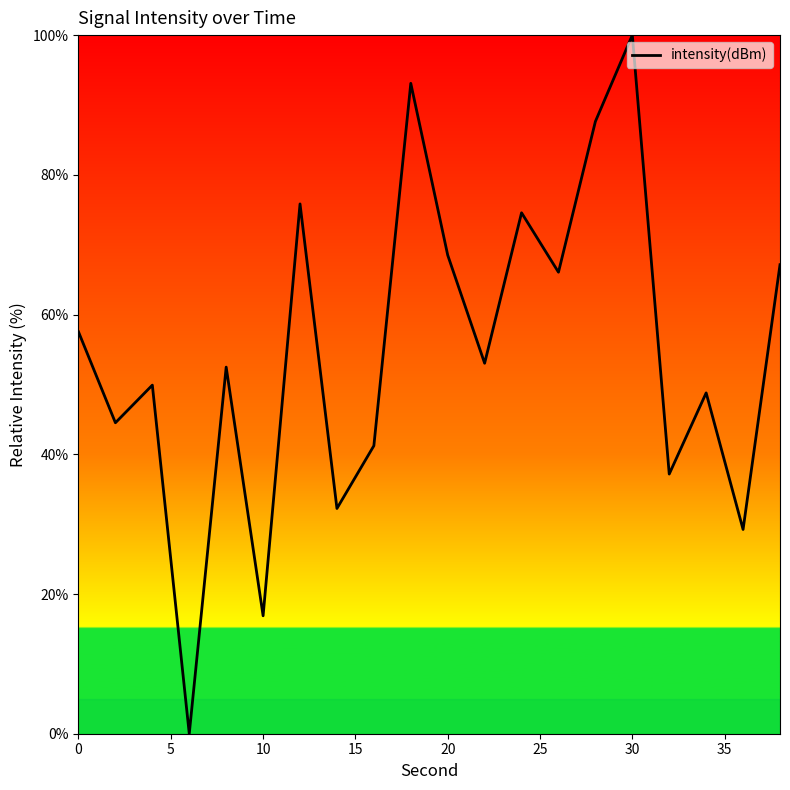

How many values are above zero?

19